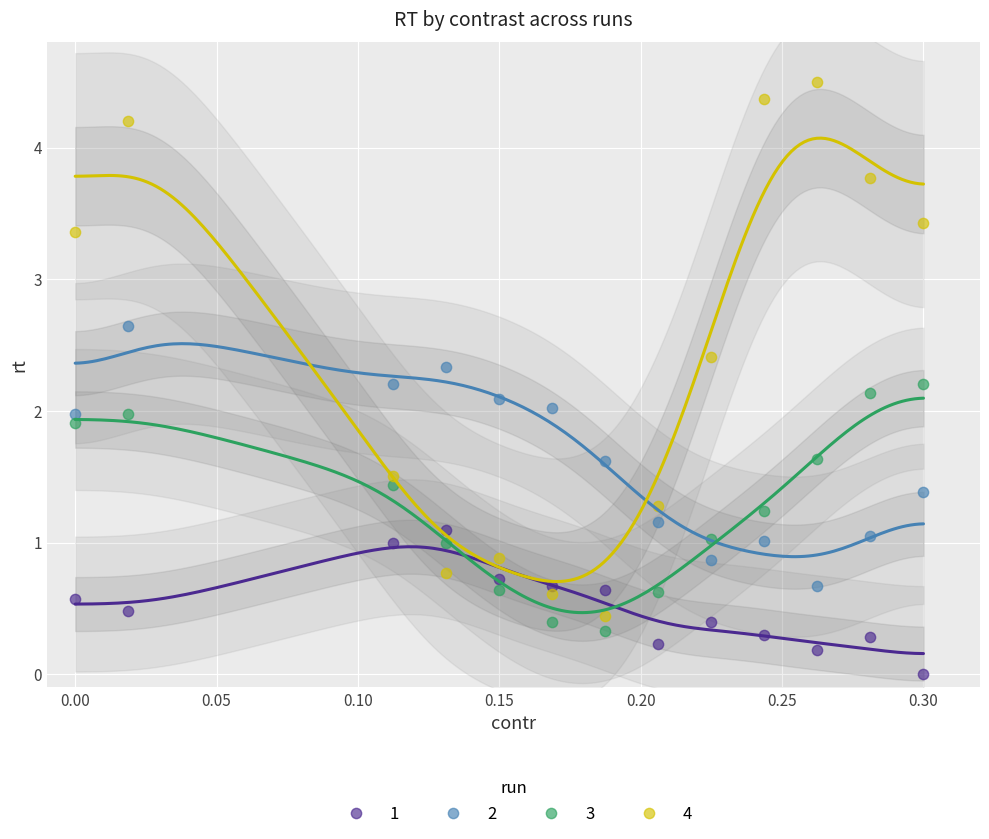

Across all data points, what is the range of X values (max minus min)?

0.3